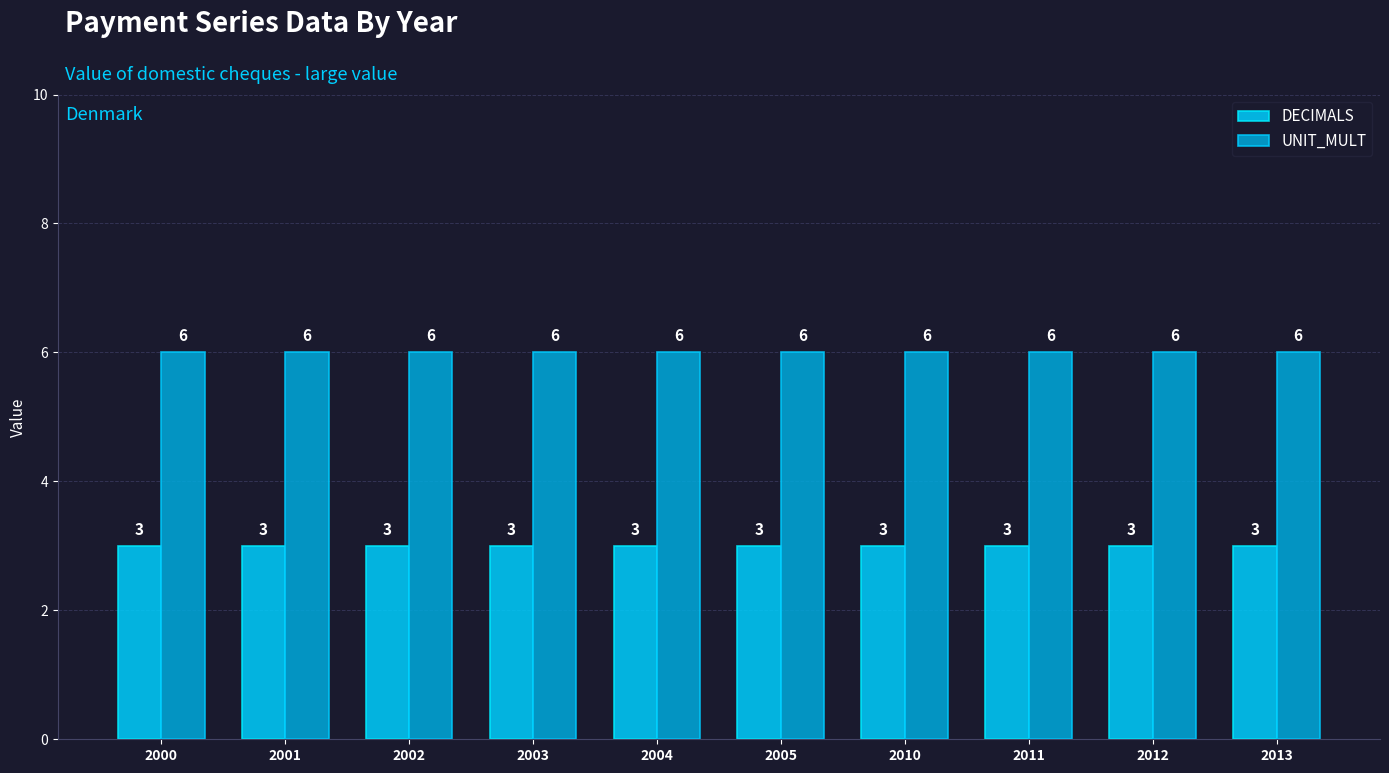

Reading right to left, list all the values displayed in this chart.

DECIMALS: 2013=3	2012=3	2011=3	2010=3	2005=3	2004=3	2003=3	2002=3	2001=3	2000=3
UNIT_MULT: 2013=6	2012=6	2011=6	2010=6	2005=6	2004=6	2003=6	2002=6	2001=6	2000=6